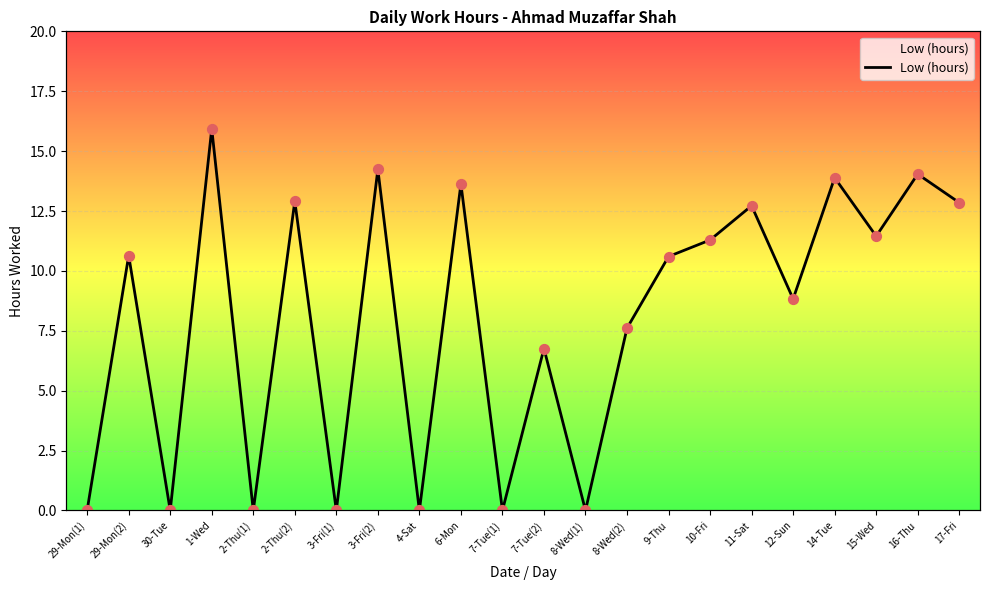

What is the change in value from 2-Thu(2) to 17-Fri?

-0.1